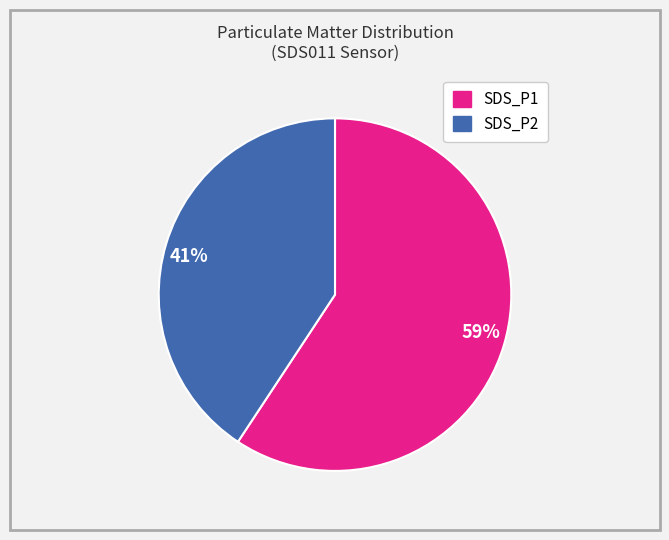

Approximately how many times larger is the value at 41% compared to 59%?

0.7